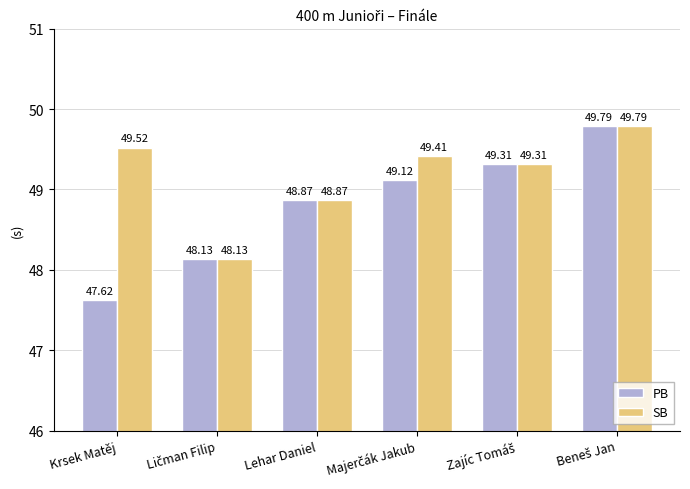

Does the chart contain stacked bars?

No